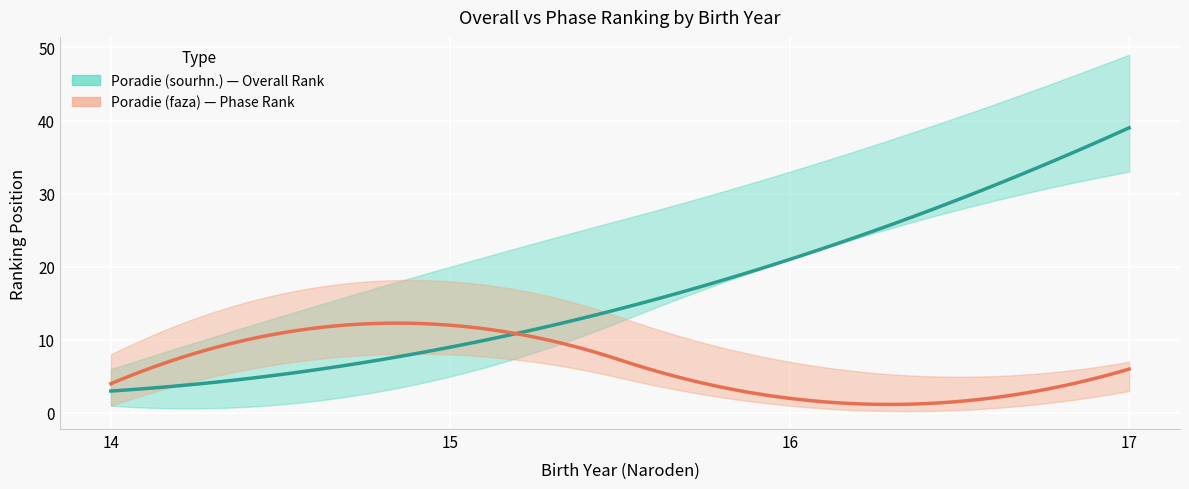

Between 16 and 17, which is larger?

17